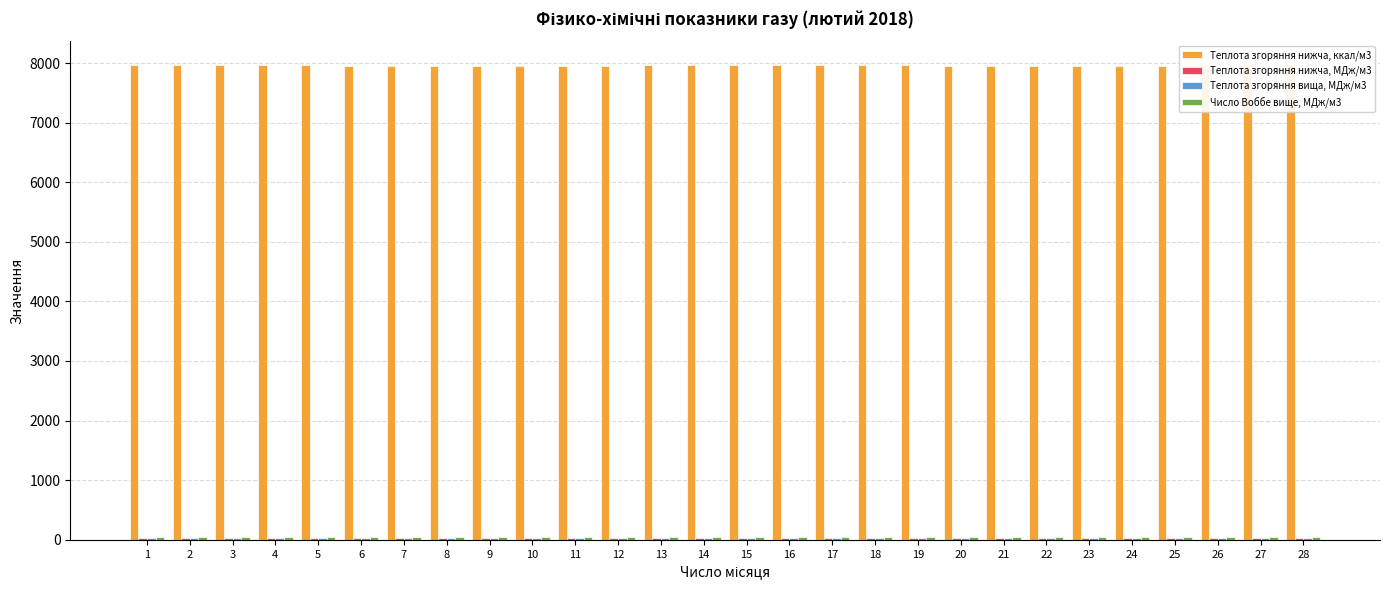

Which series has the largest total across all categories?

Теплота згоряння нижча, ккал/м3